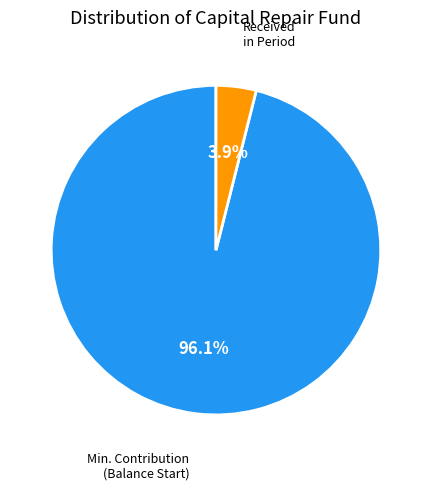

How many slices are in this pie chart?

2